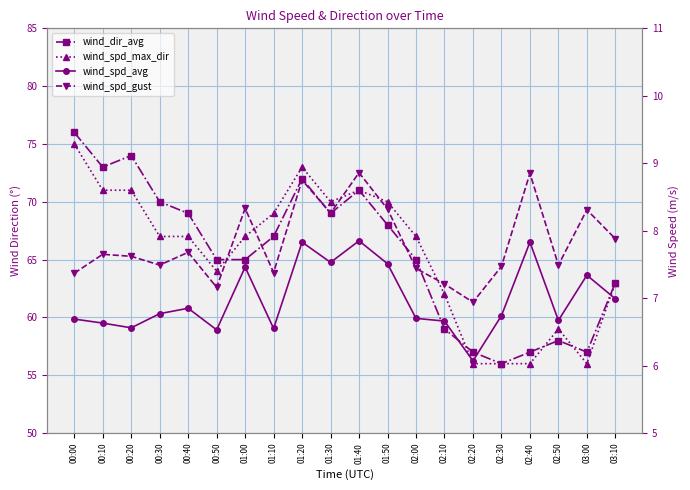

Where do wind_spd_max_dir and wind_dir_avg first cross each other?

00:50 and 01:00